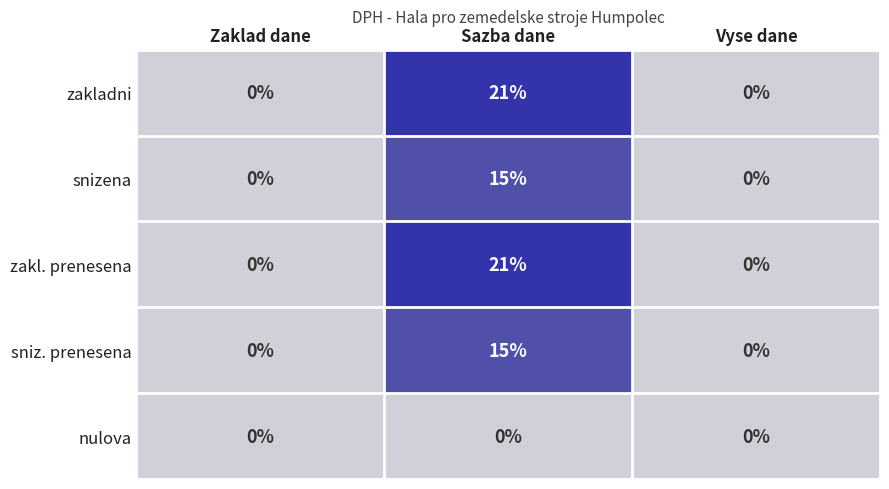

At which category is the sum across all series the highest?

Sazba dane